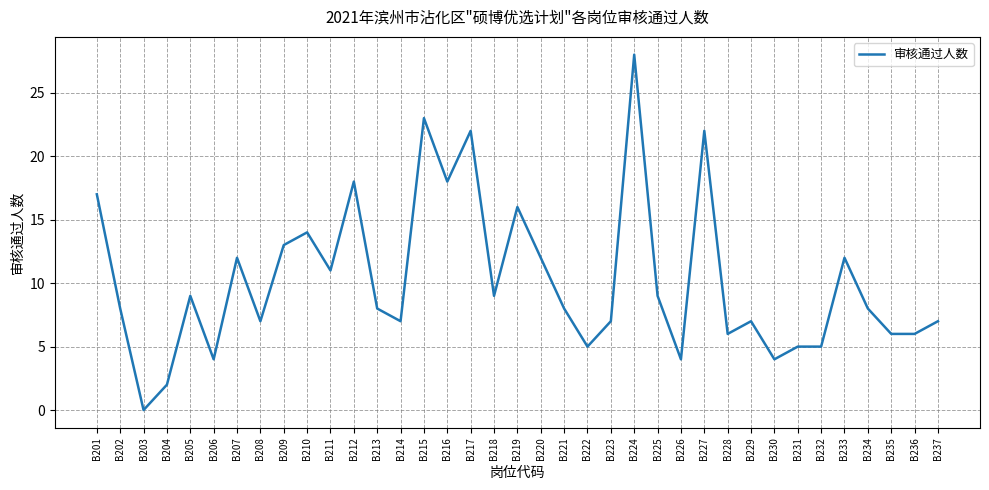

How many categories are shown in the chart?

37